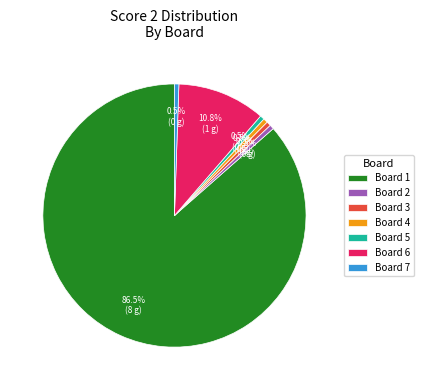

To the nearest percent, what is the combined percentage of Board 2 and Board 1?

87%